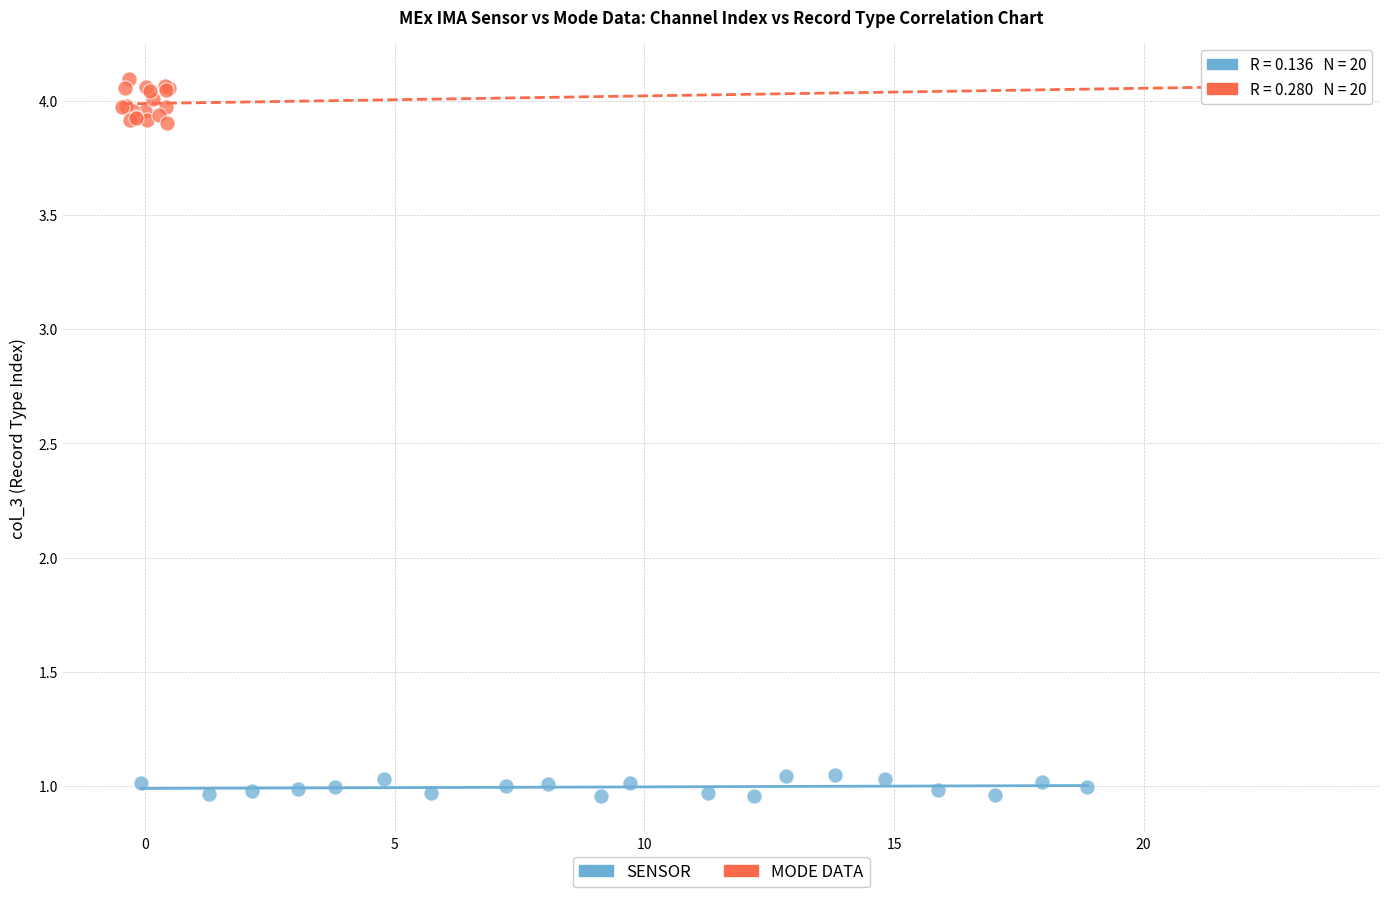

What are all the series names shown in the legend?

SENSOR, MODE DATA